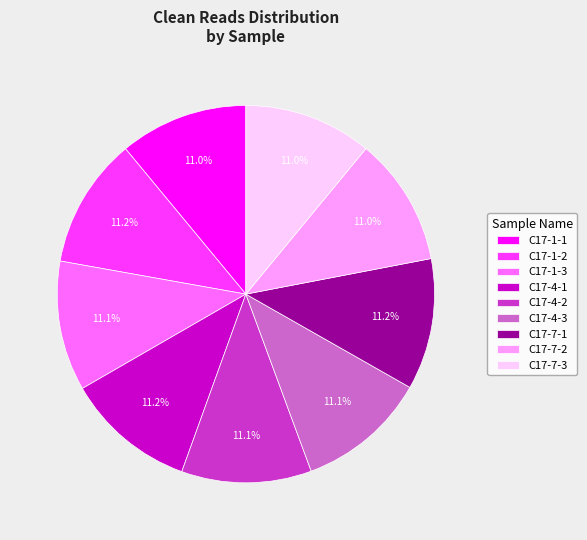

The C17-4-2 slice represents 11% of the pie. True or false?

True